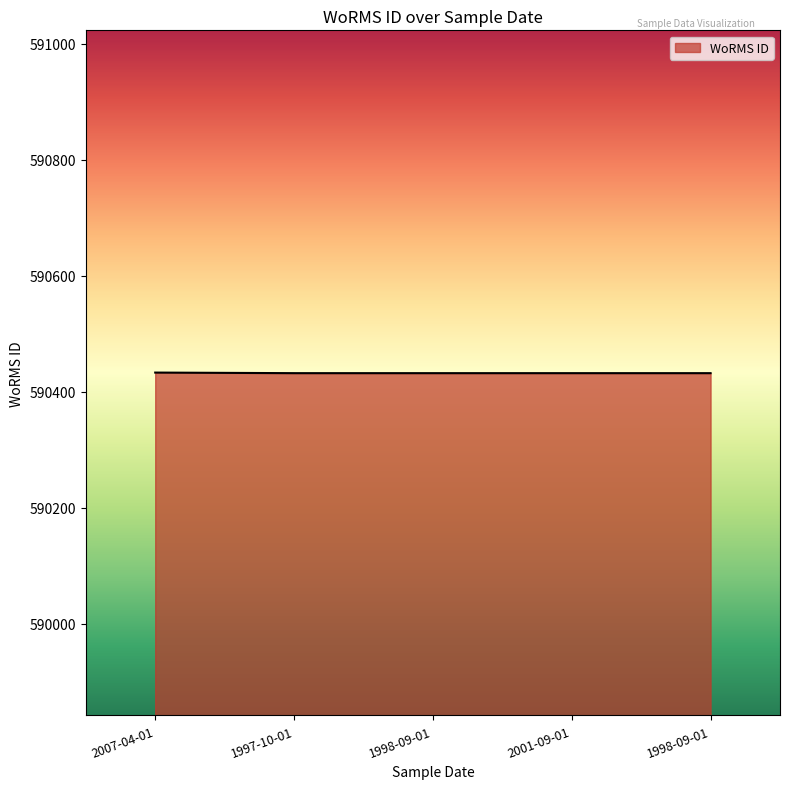

What is the difference between the values at 2001-09-01 and 2007-04-01?

1